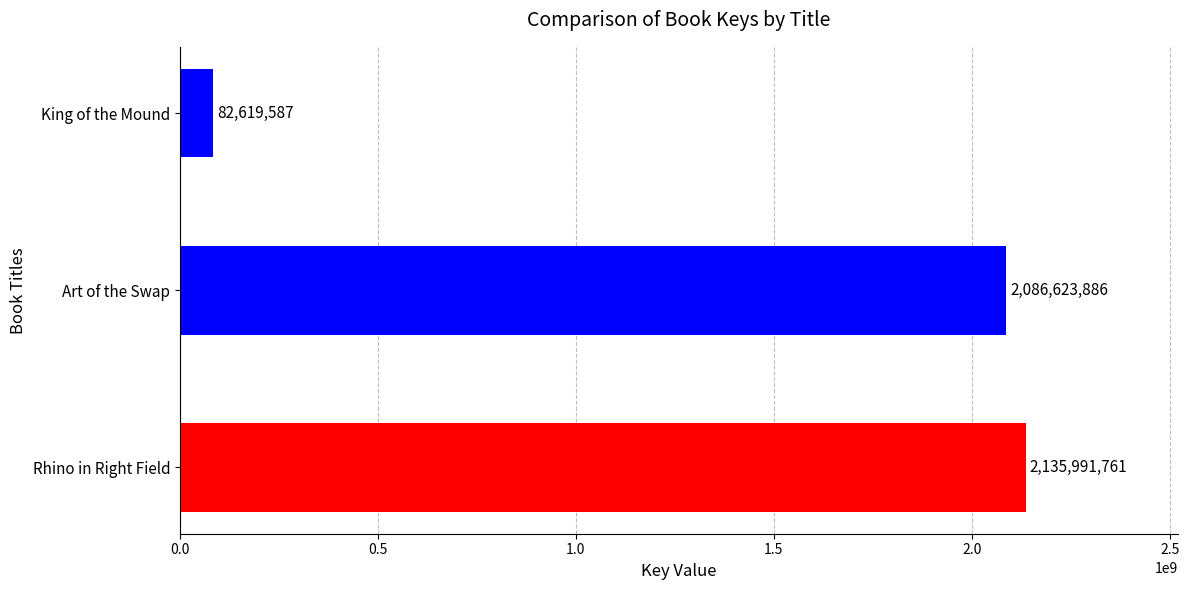

How many values are below 2086623886?

1